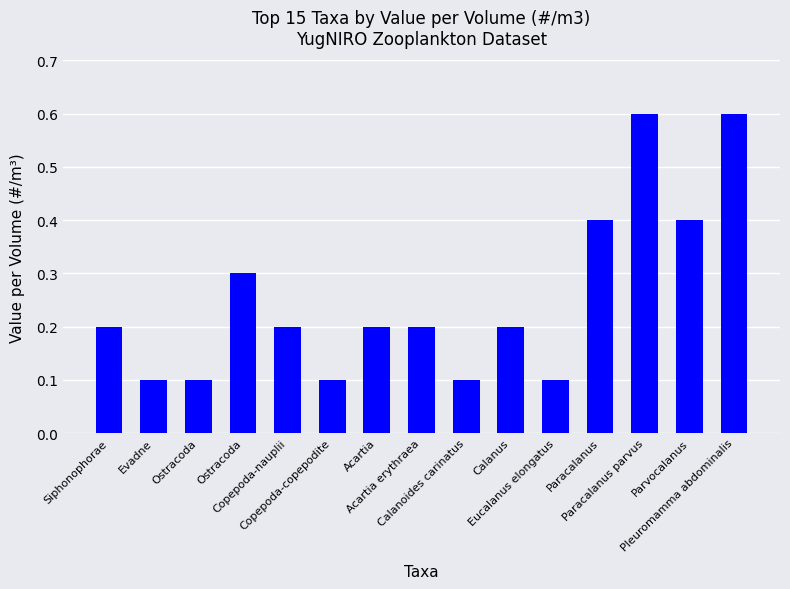

Is it true that the value at Calanoides carinatus is 0.1?

True